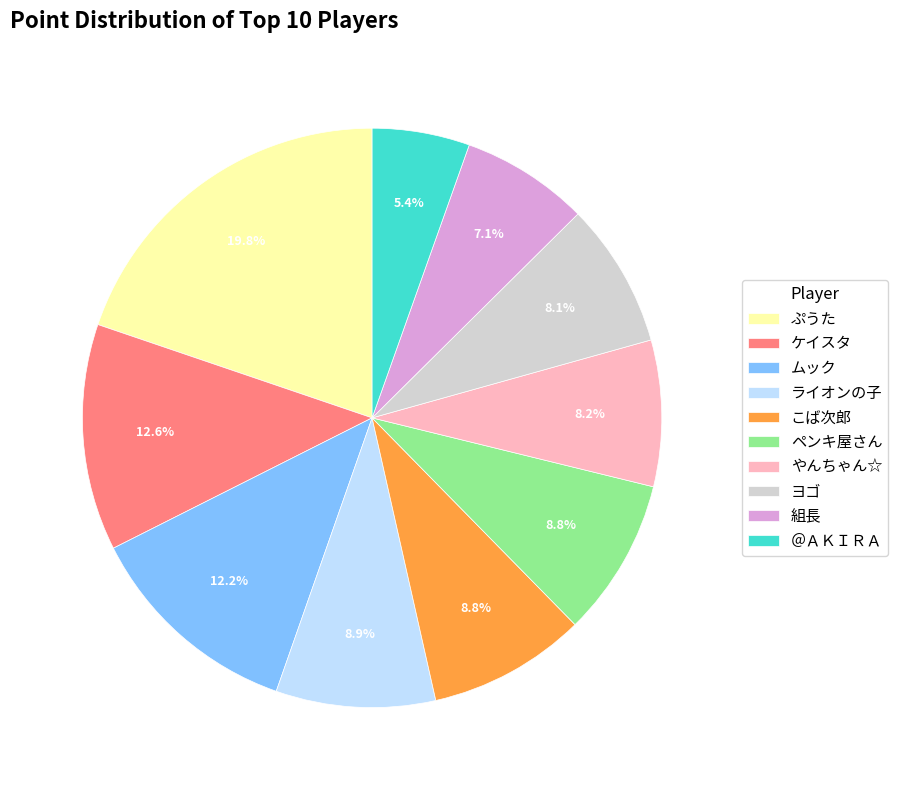

What is the ratio of the value at ぷうた to the value at ヨゴ?

2.4